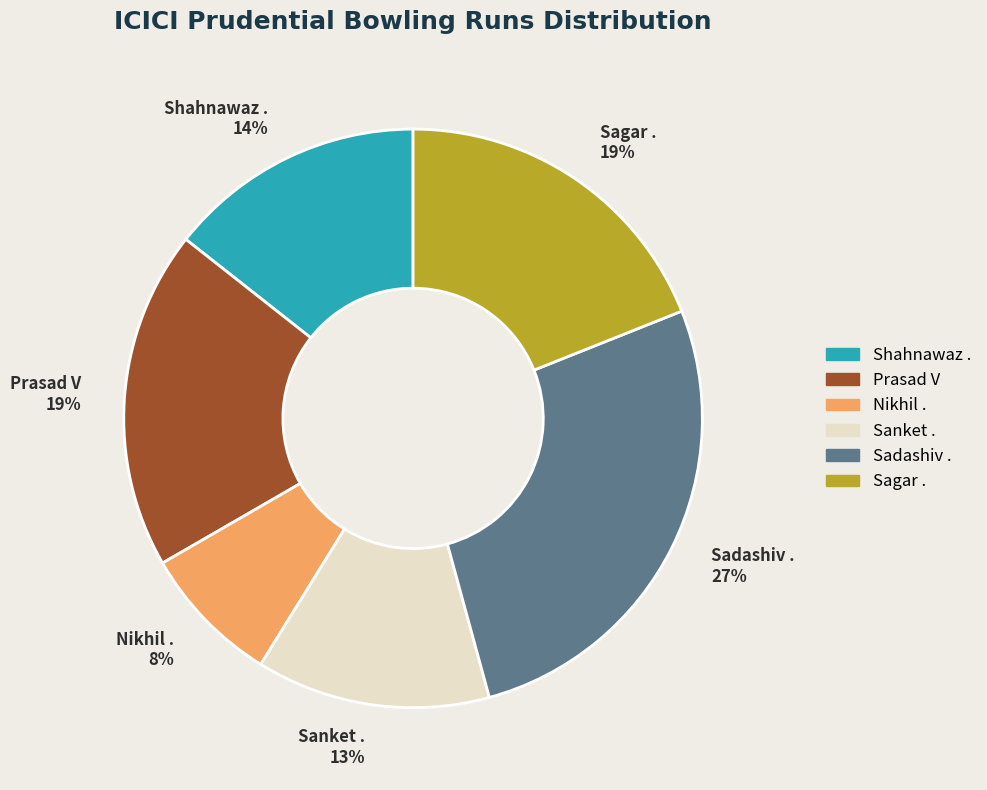

Is it true that Sadashiv . is 36% of the pie?

False